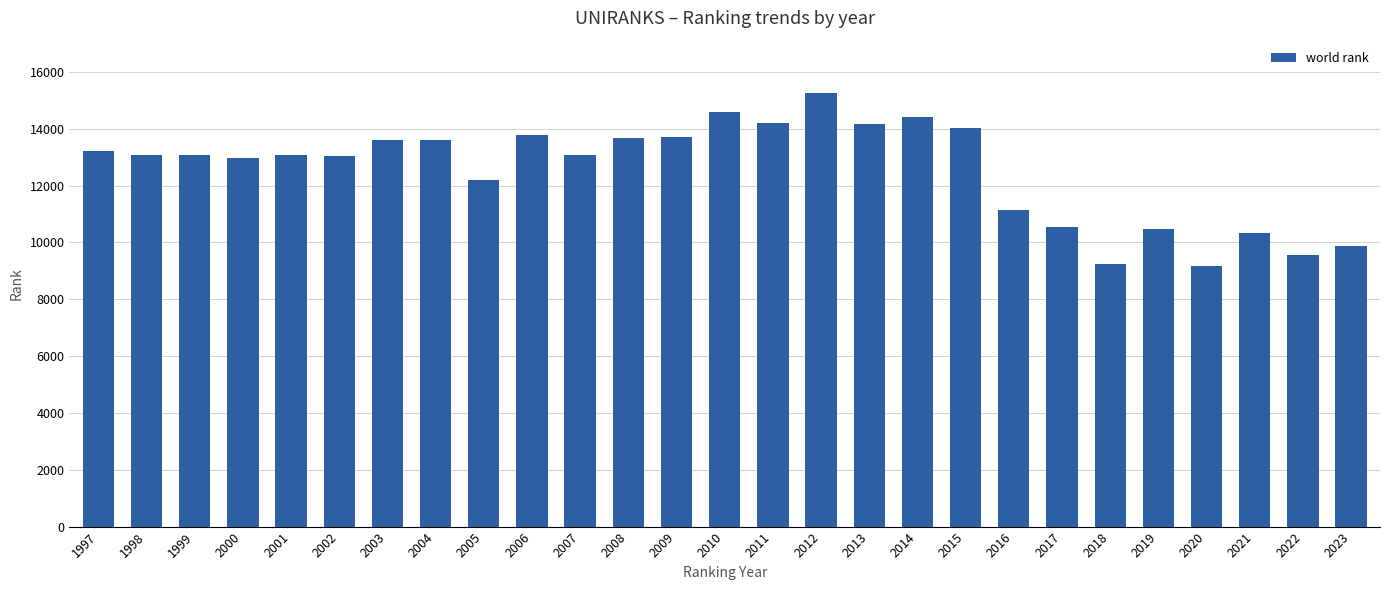

Between 2004 and 2014, which is larger?

2014